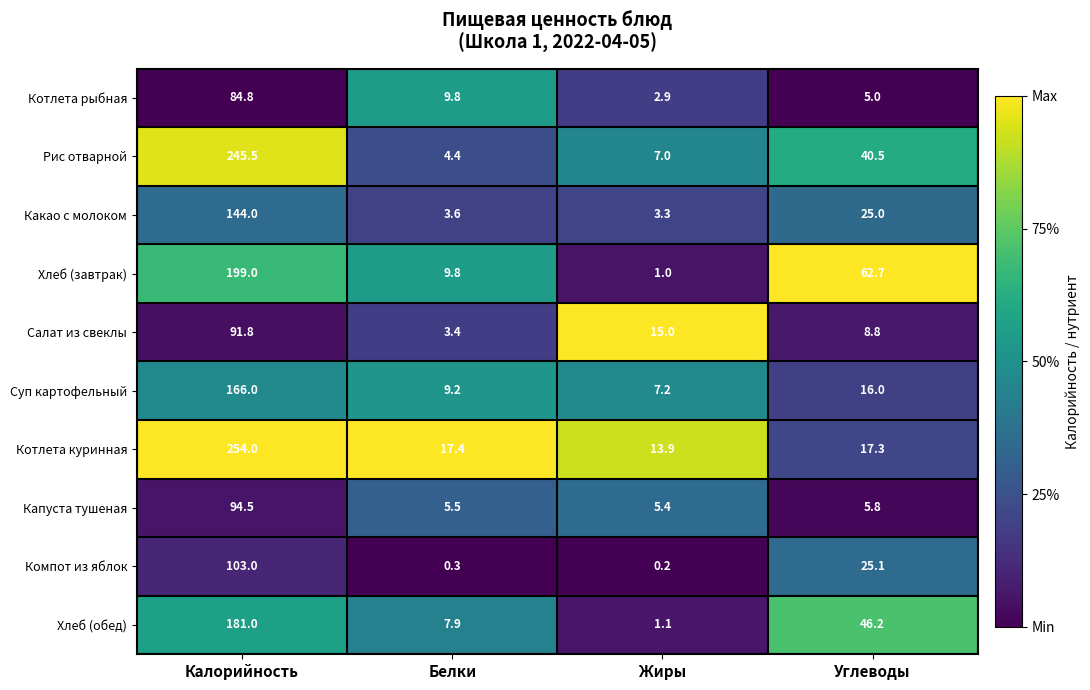

Which category has the highest value across all series?

Калорийность